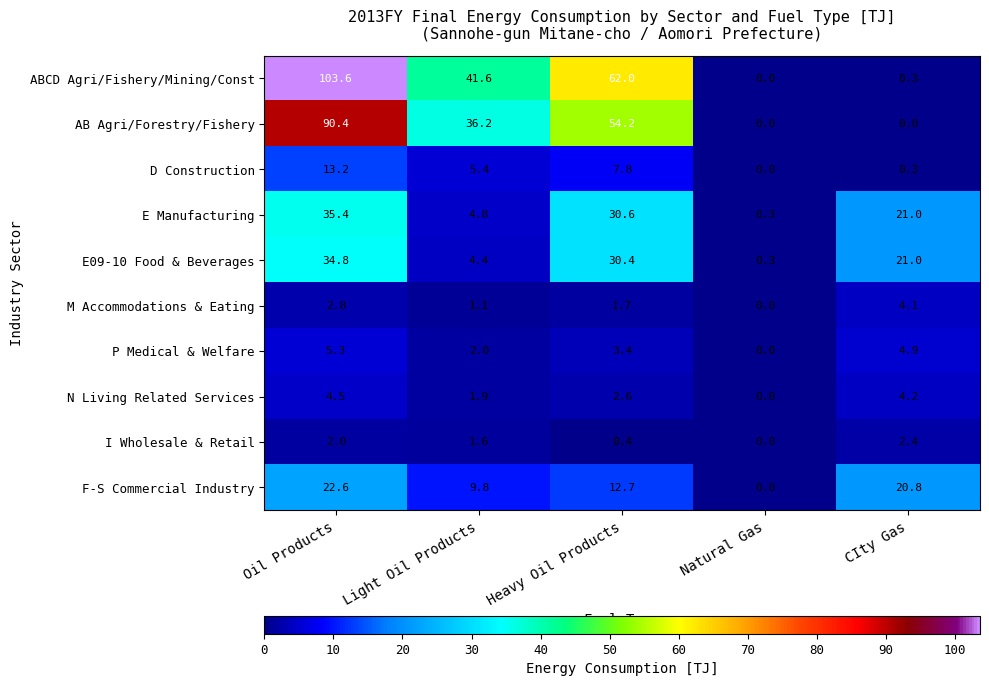

What is the difference between the second highest and minimum values in the P Medical & Welfare series?

4.9